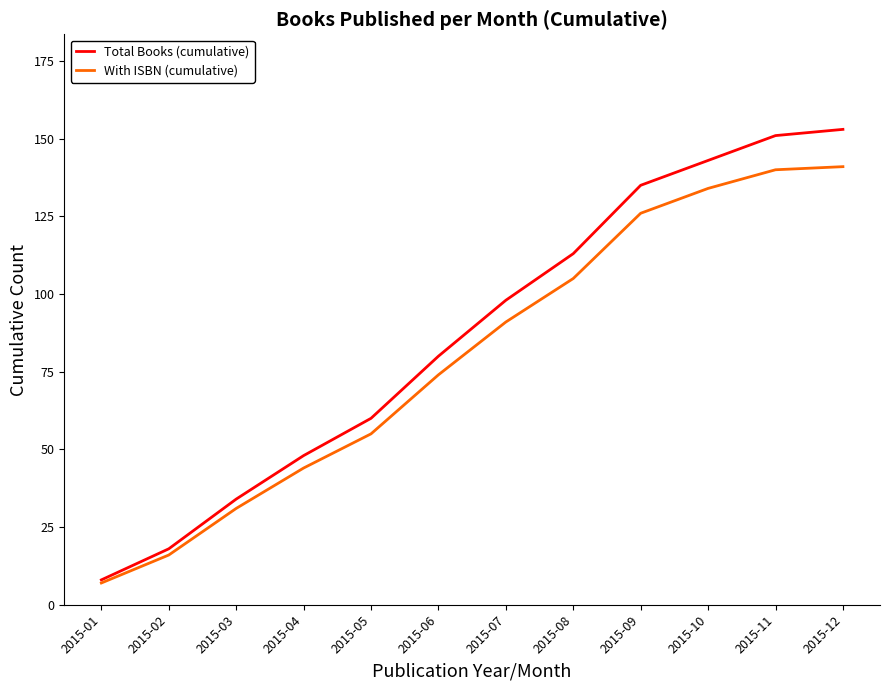

What is the difference between the second highest and second lowest values in the Total Books (cumulative) series?

133